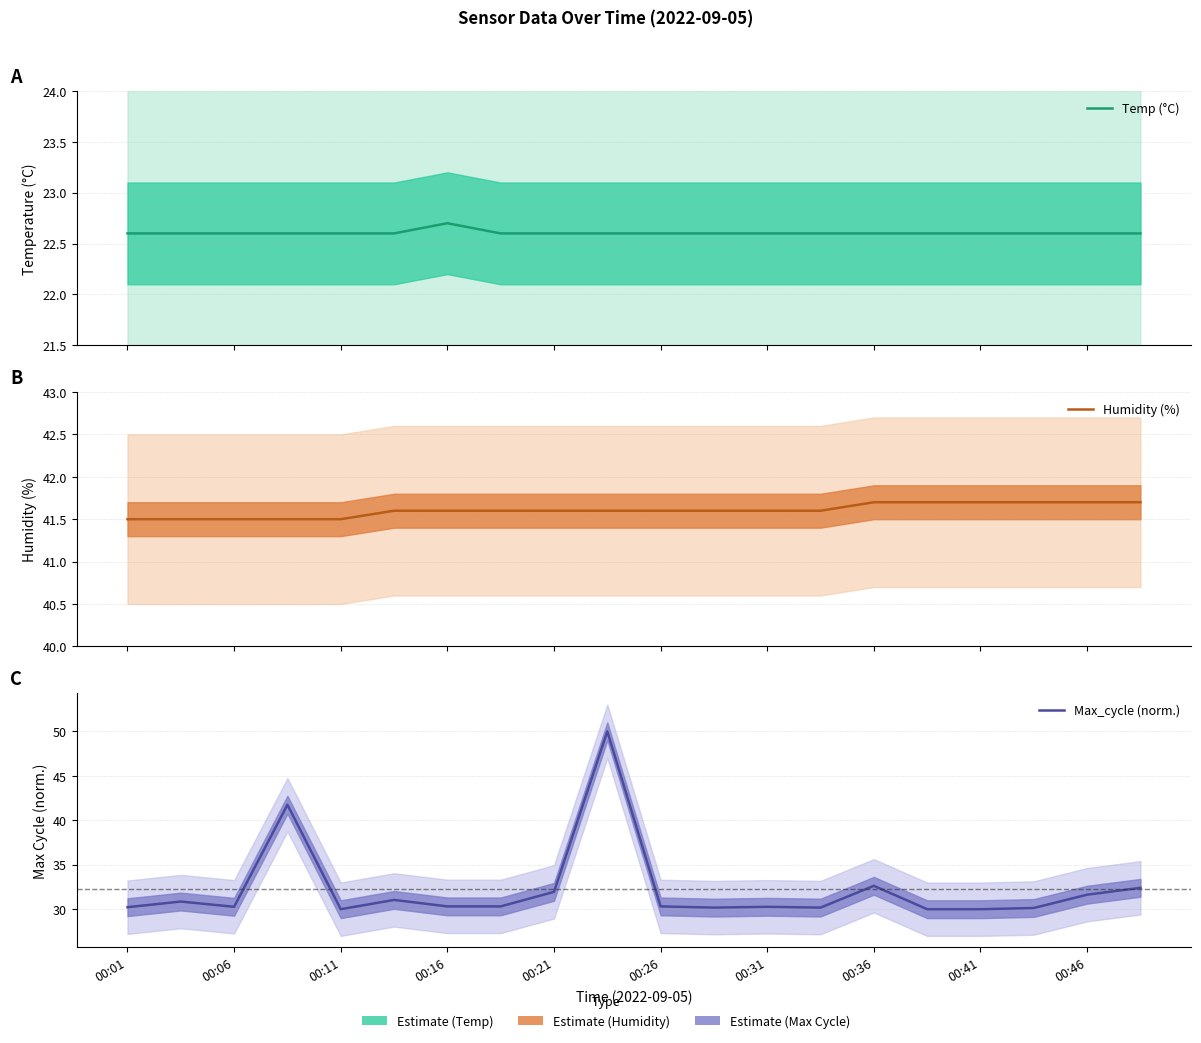

True or false: Humidity (%) has more than 0 points higher than both neighbors.

False